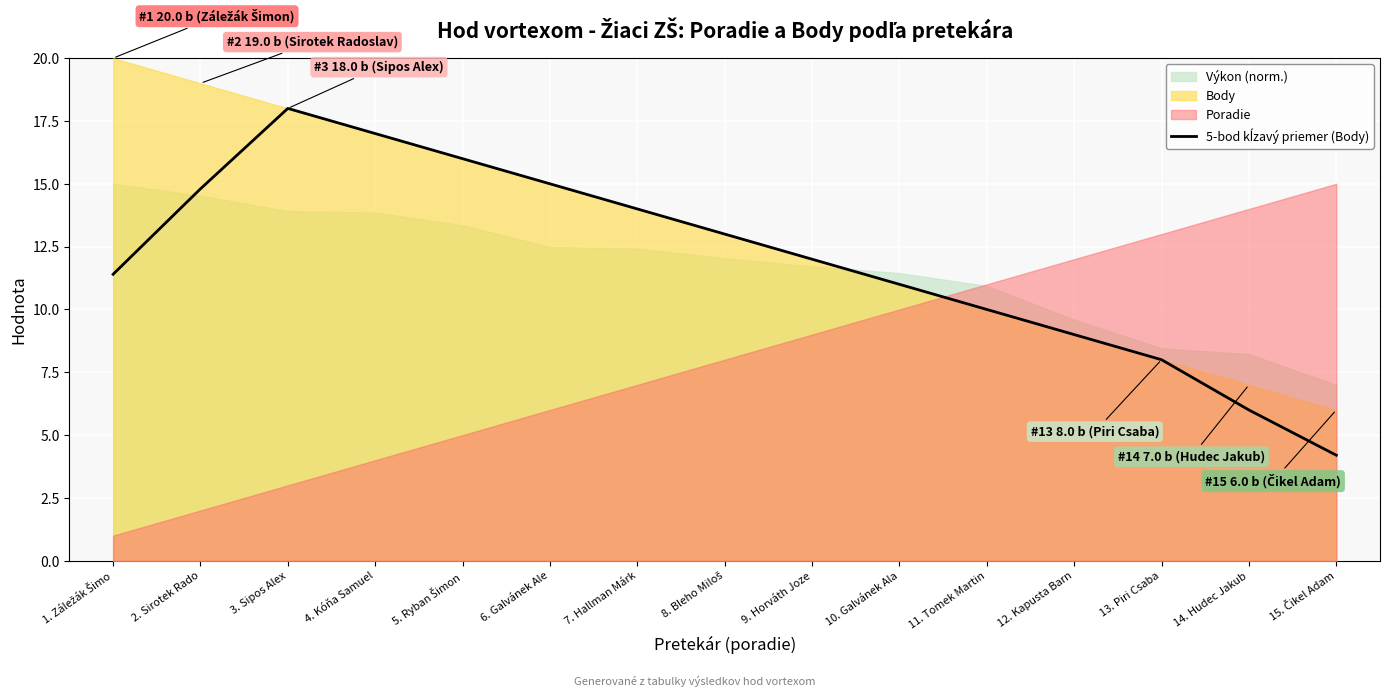

What position from the left is 12. Kapusta Barn?

12